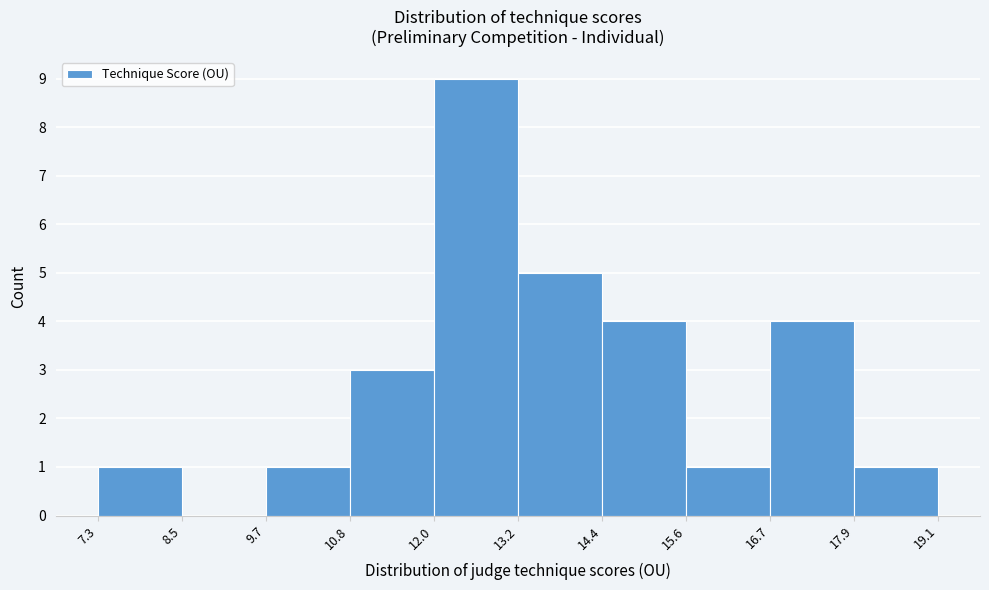

Reading left to right, list every bar in this chart as the range it spans on the x-axis followed by its height. The values are not printed on the chart, so give them approximately, as read against the axis.

7.3 to 8.5: 1
8.5 to 9.7: 0
9.7 to 10.8: 1
10.8 to 12.0: 3
12.0 to 13.2: 9
13.2 to 14.4: 5
14.4 to 15.6: 4
15.6 to 16.7: 1
16.7 to 17.9: 4
17.9 to 19.1: 1